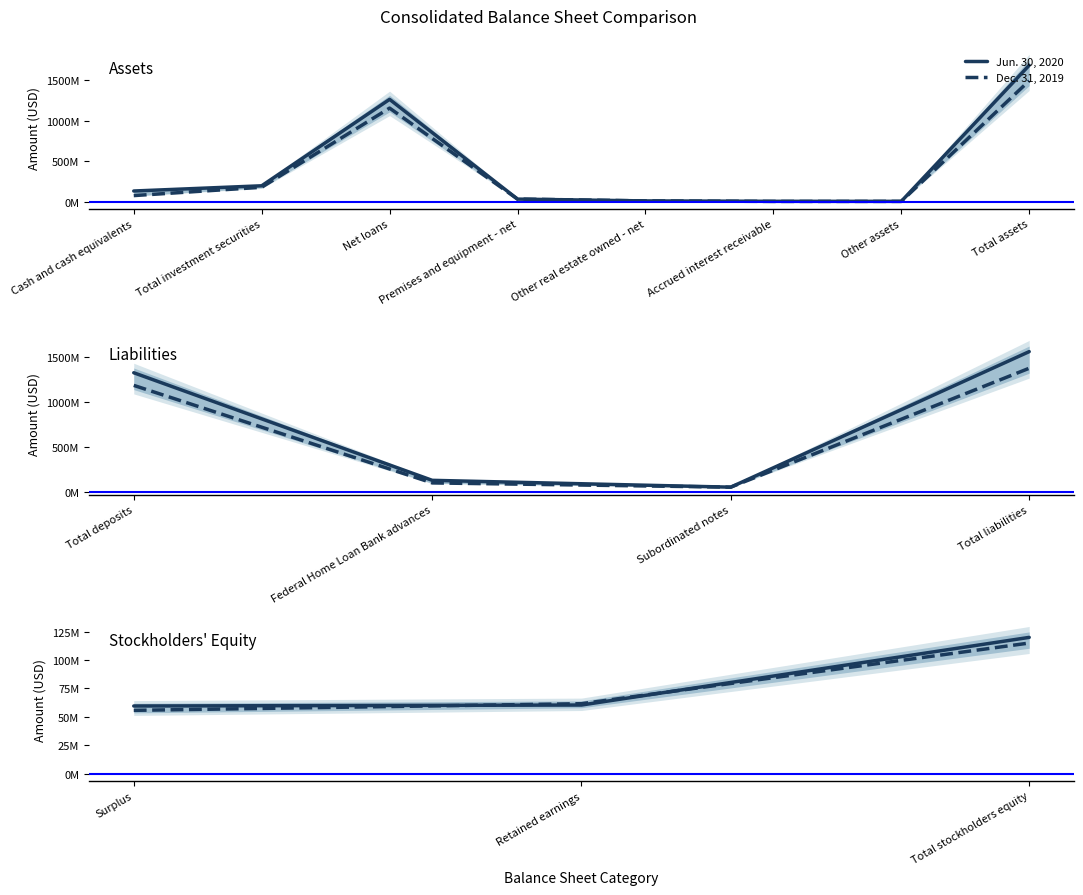

Rank the series at Surplus from highest to lowest value.

Jun. 30, 2020, Dec. 31, 2019